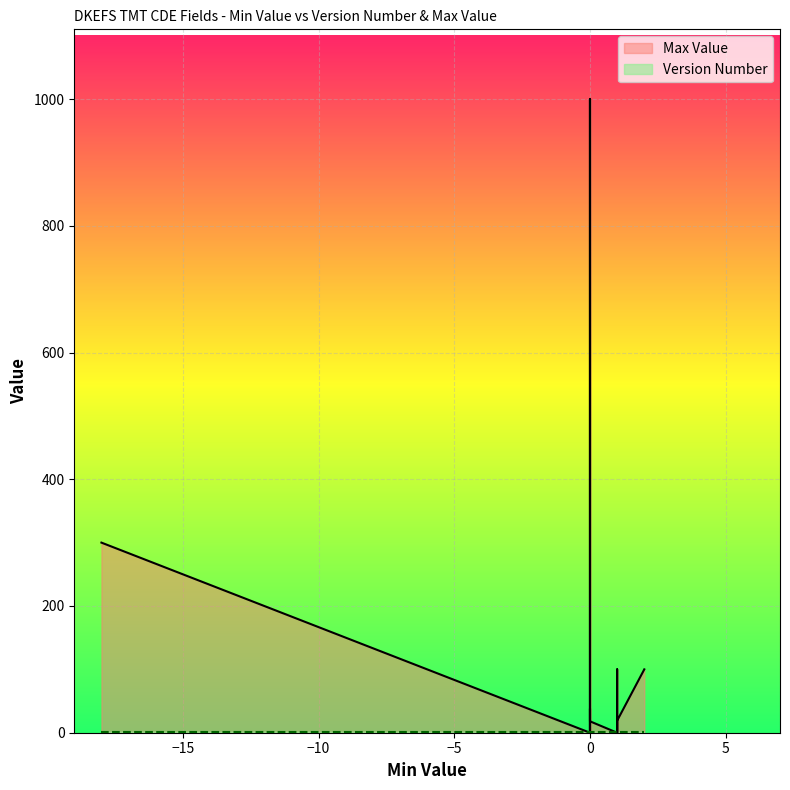

Count the number of categories in the chart.

19